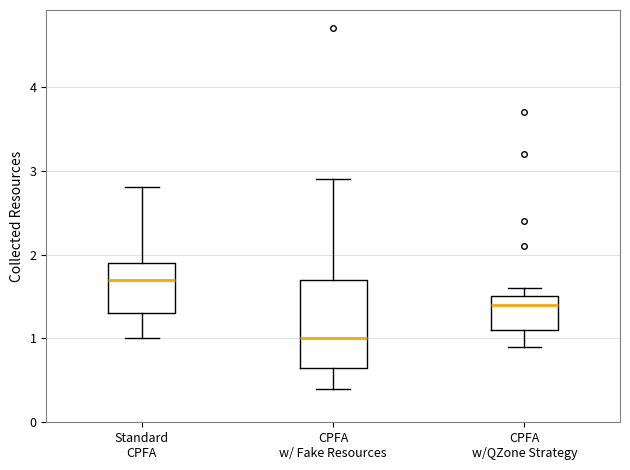

Where does the median line of the box for CPFA w/QZone Strategy sit on the y-axis? The values are not printed on the chart, so give them approximately, as read against the axis.

1.4